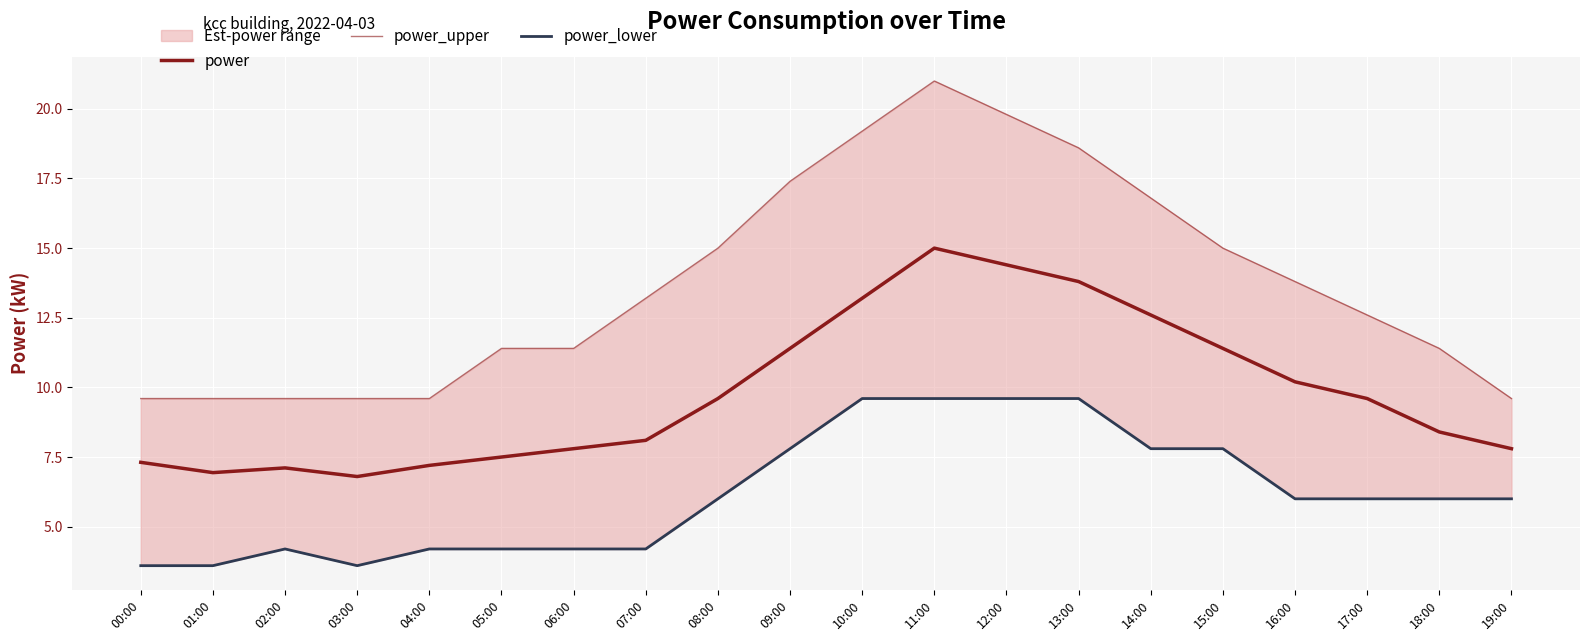

At how many categories does at least one series exceed 9?

20